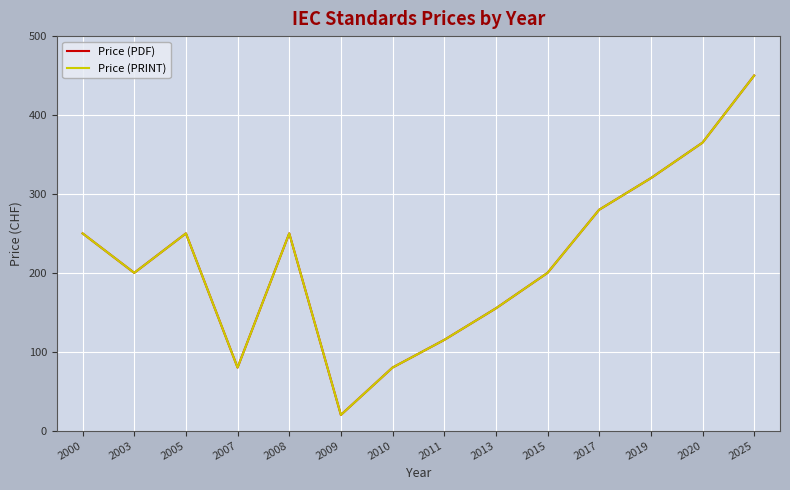

True or false: Price (PRINT) and Price (PDF) intersect in this chart.

False